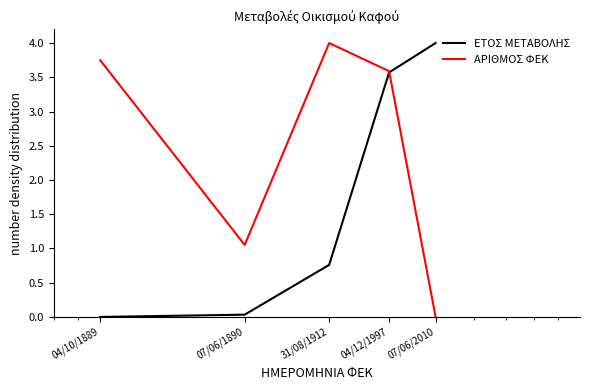

List the series in order of their overall mean, lowest first.

ΕΤΟΣ ΜΕΤΑΒΟΛΗΣ, ΑΡΙΘΜΟΣ ΦΕΚ